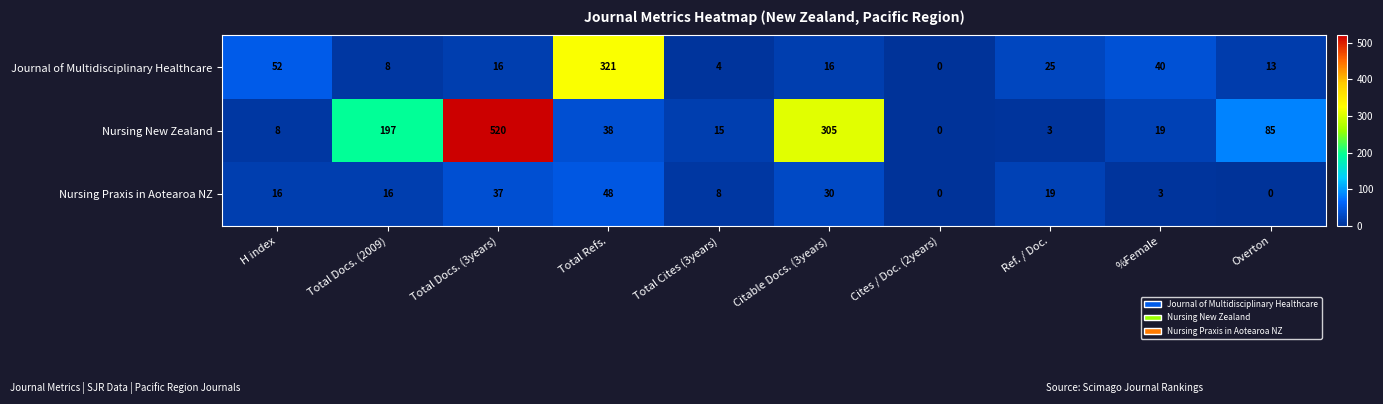

How many data points in Nursing New Zealand are less than 38?

5